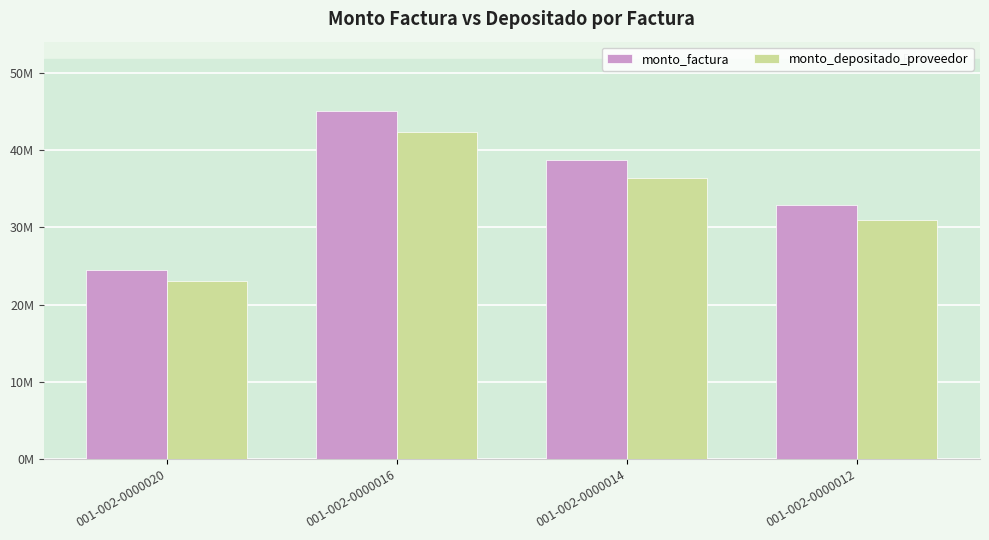

Is it true that monto_depositado_proveedor equals 12328062 at 001-002-0000012?

False